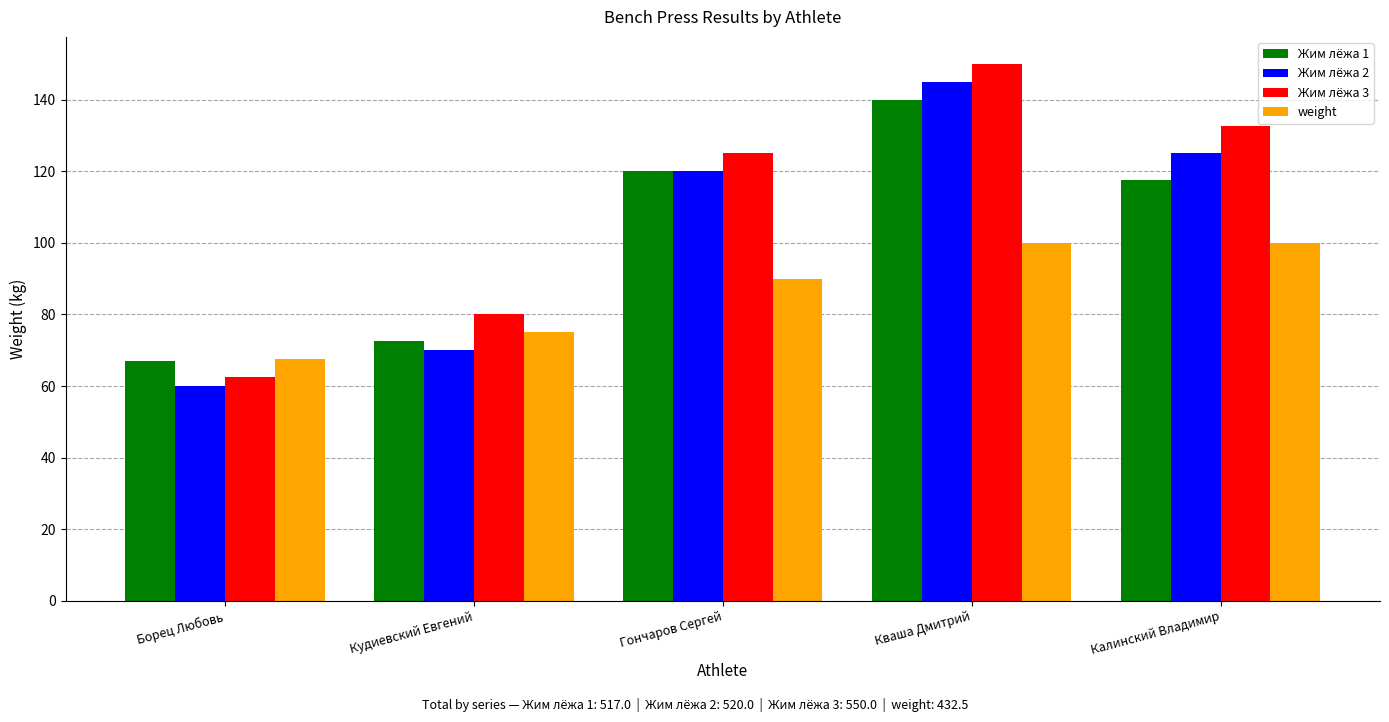

Count the number of data series in this chart.

4